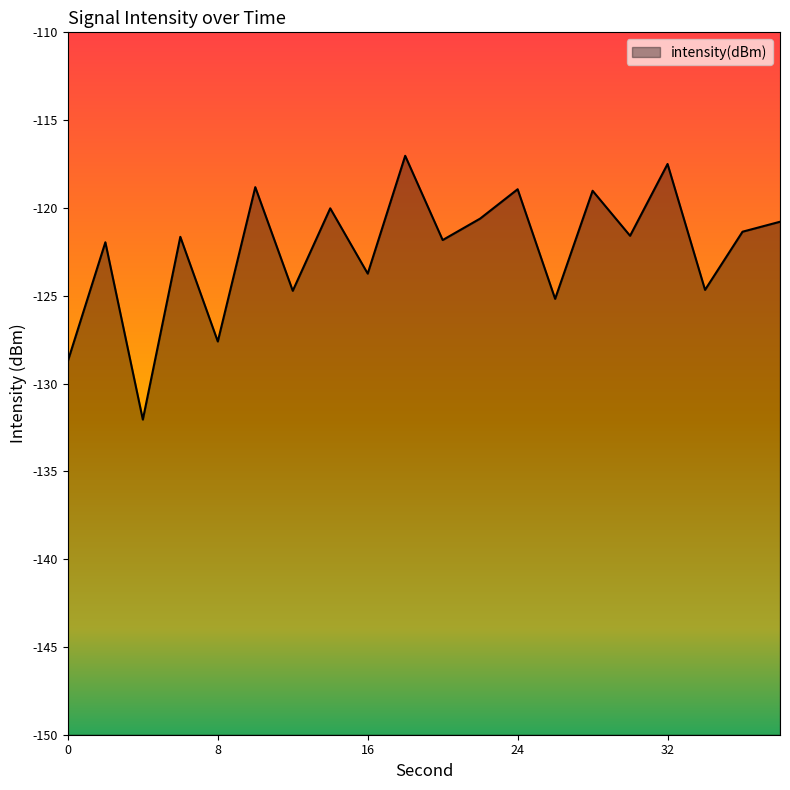

Rank the categories by value from highest to lowest.

18, 32, 10, 24, 28, 14, 22, 38, 36, 30, 6, 20, 2, 16, 34, 12, 26, 8, 0, 4